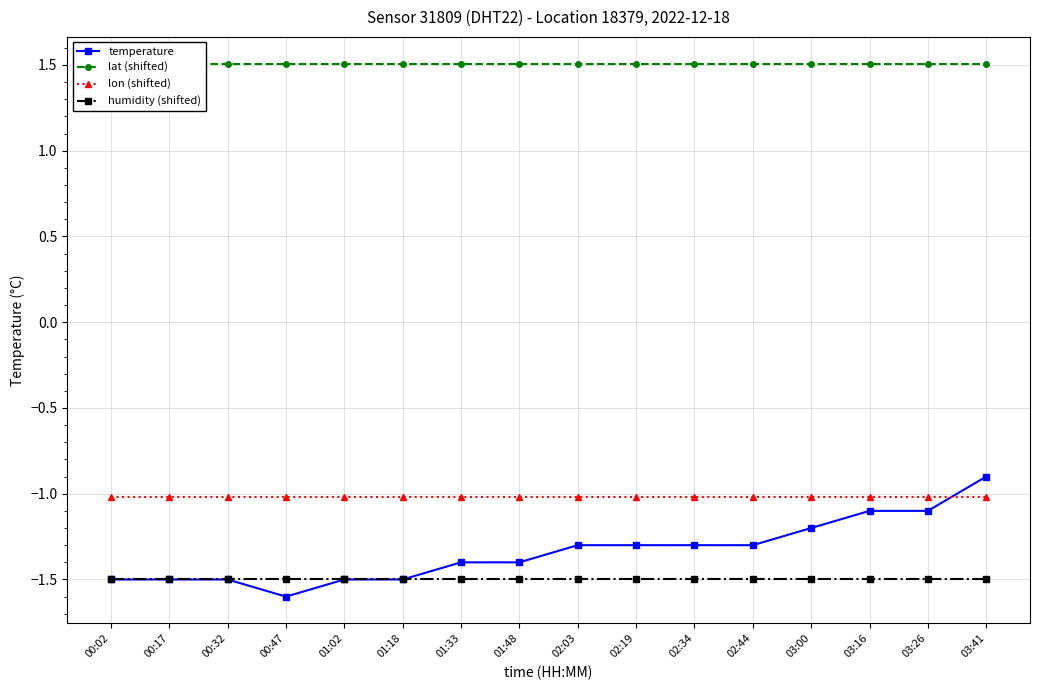

Between 00:47 and 02:44, which is larger?

02:44